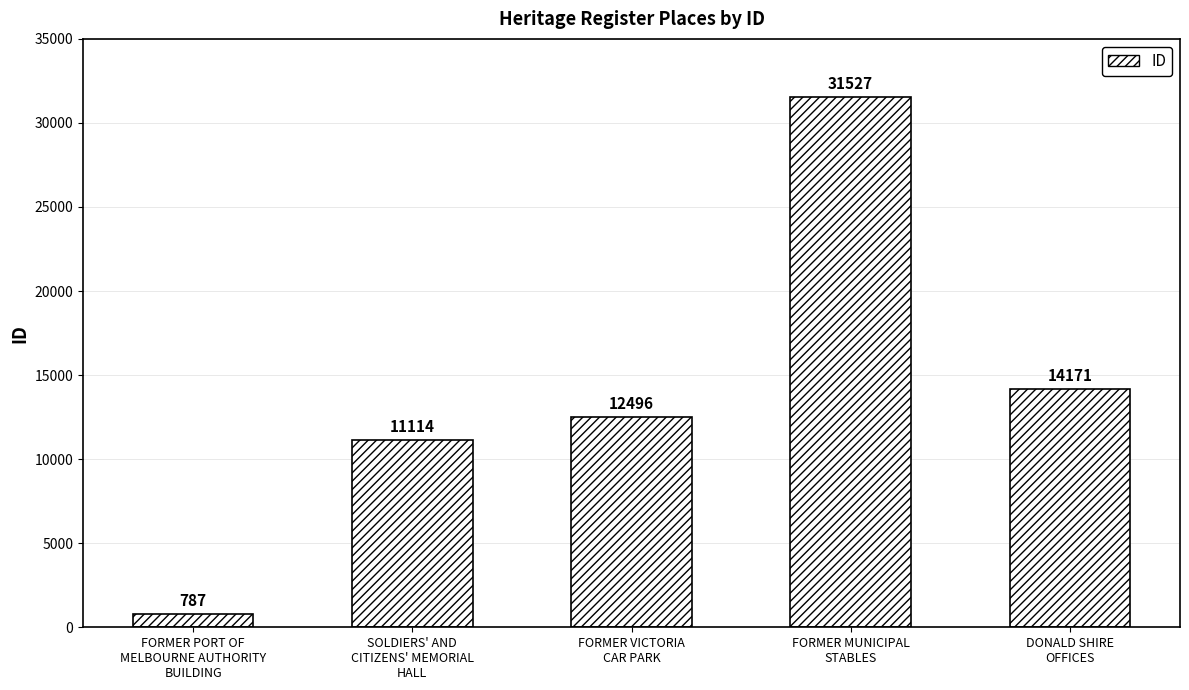

What is the greatest value displayed?

31527